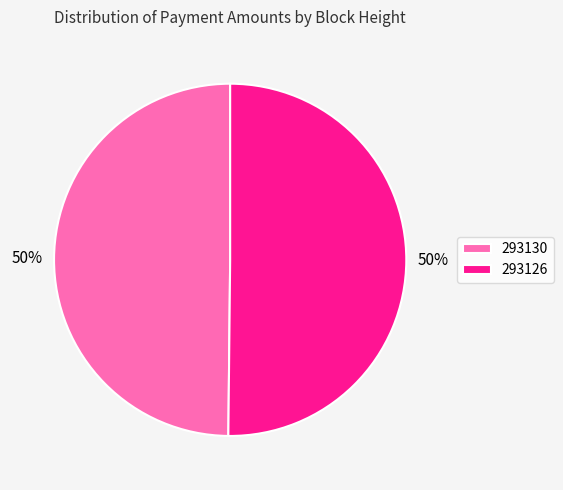

To the nearest percent, what portion does 293126 represent?

50%